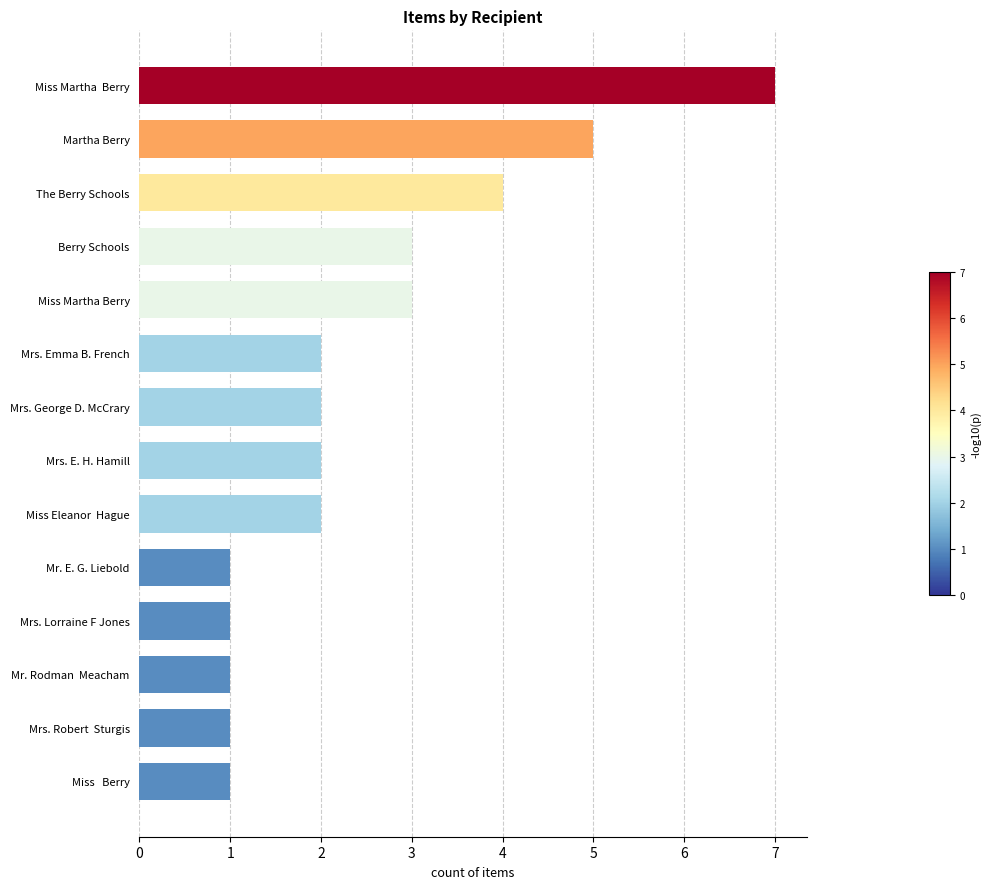

What is the sum of all values?

35